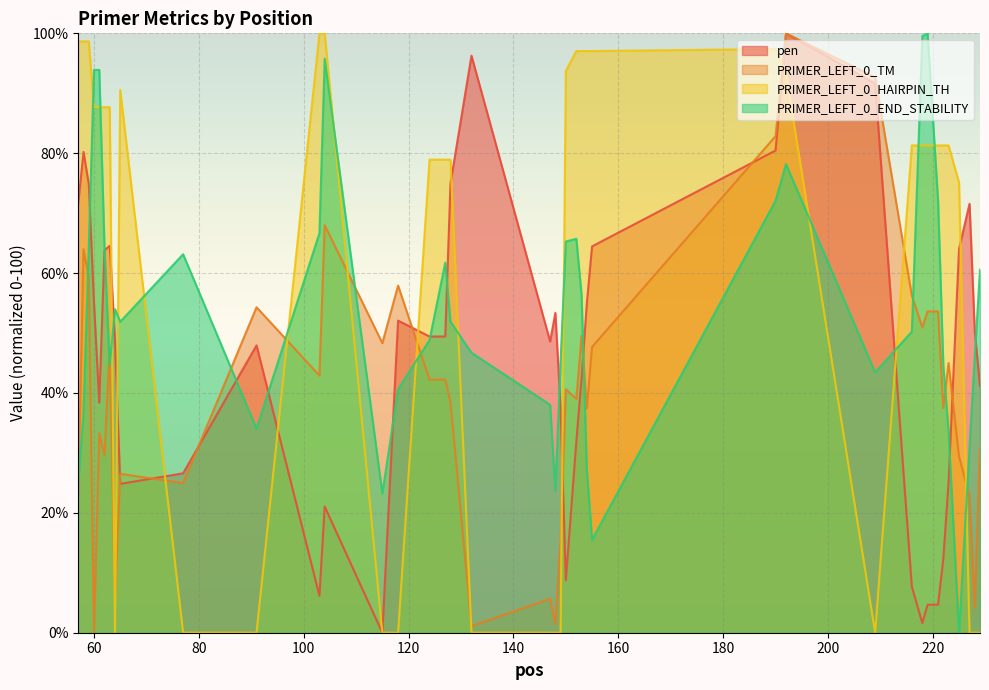

Reading right to left, transcribe all the data shown in this chart.

pen: 41.2	50.3	71.6	64.0	25.0	12.3	4.7	4.7	1.6	7.7	91.6	100.0	80.5	64.5	54.9	42.5	31.8	8.8	37.5	53.4	48.6	96.3	75.0	49.4	49.4	52.1	0.0	21.1	6.2	47.9	26.6	24.8	48.8	64.5	63.8	38.4	55.0	74.8	80.2	71.6
PRIMER_LEFT_0_TM: 30.8	4.1	22.8	29.4	45.0	37.5	53.6	53.6	50.9	56.2	92.7	100.0	82.8	47.7	37.4	49.5	39.0	40.6	15.4	1.5	5.7	1.1	38.4	42.2	42.2	57.9	48.3	68.0	42.9	54.3	25.0	26.5	5.5	47.6	29.6	33.3	0.0	59.3	64.0	22.7
PRIMER_LEFT_0_HAIRPIN_TH: 0.0	0.0	0.0	75.1	81.3	81.3	81.3	81.3	81.3	81.3	0.0	93.3	97.4	97.0	97.0	97.0	97.0	93.7	0.0	0.0	0.0	0.0	78.9	78.9	78.9	0.0	0.0	100.0	100.0	0.0	0.0	90.6	0.0	87.7	87.7	87.7	87.7	98.7	98.7	98.7
PRIMER_LEFT_0_END_STABILITY: 60.6	46.0	30.8	0.0	33.6	44.6	72.1	100.0	99.5	50.2	43.4	78.2	72.1	15.5	27.2	56.3	65.7	65.3	45.3	23.7	38.0	46.7	51.9	61.7	48.8	40.6	23.2	95.8	66.7	34.0	63.1	51.9	54.0	44.6	64.3	93.9	93.9	64.3	36.9	24.9